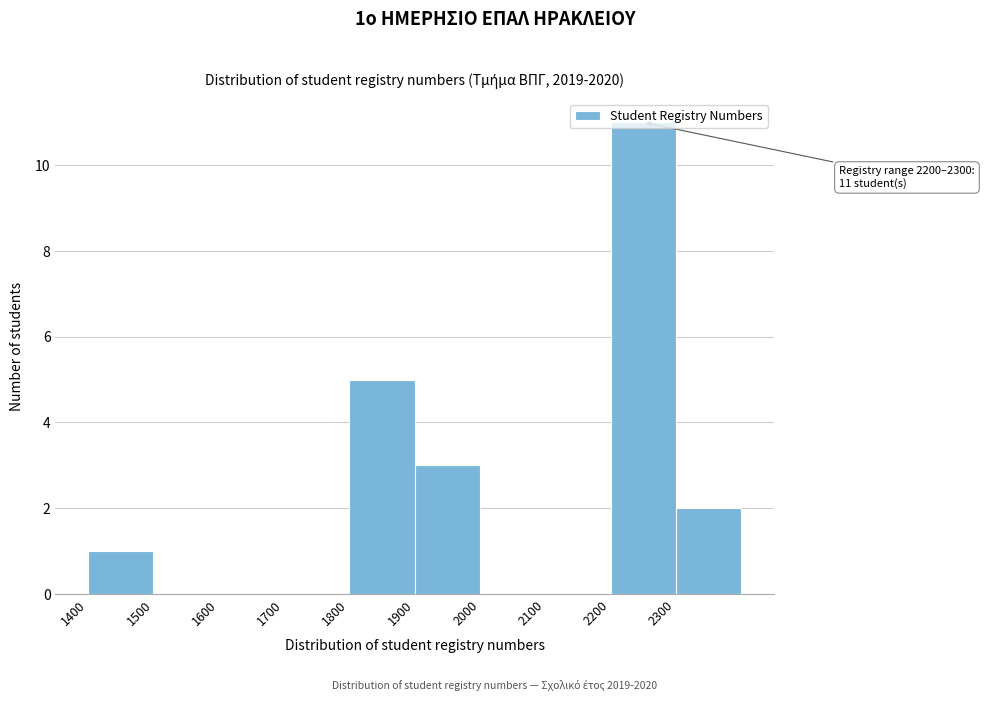

Over which range of the x-axis is the bar tallest?

2200 to 2300